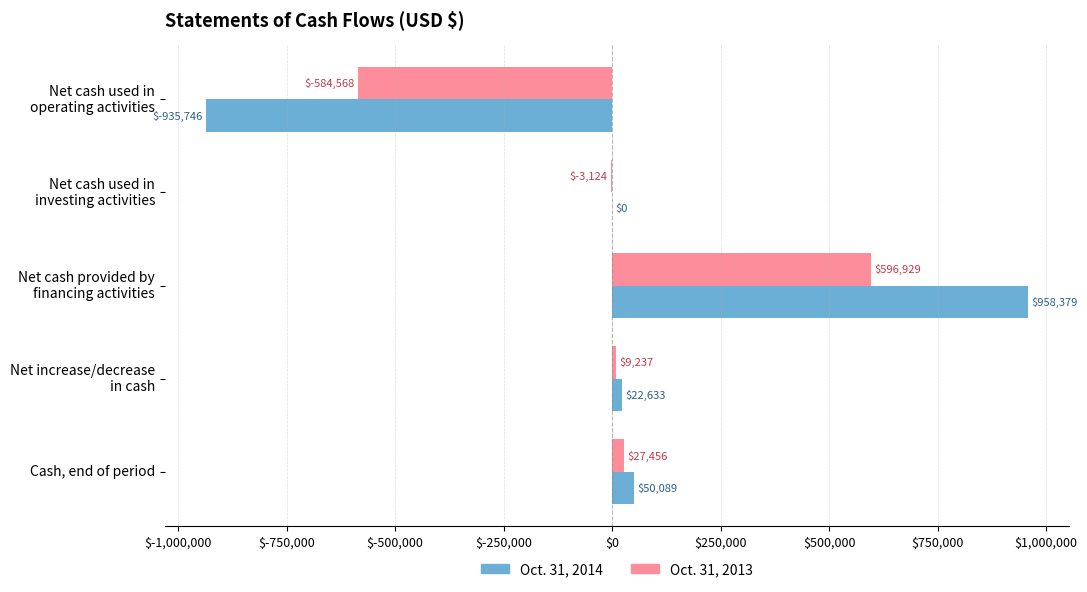

Read the Oct. 31, 2013 value at Cash, end of period, to the nearest 50.

27450